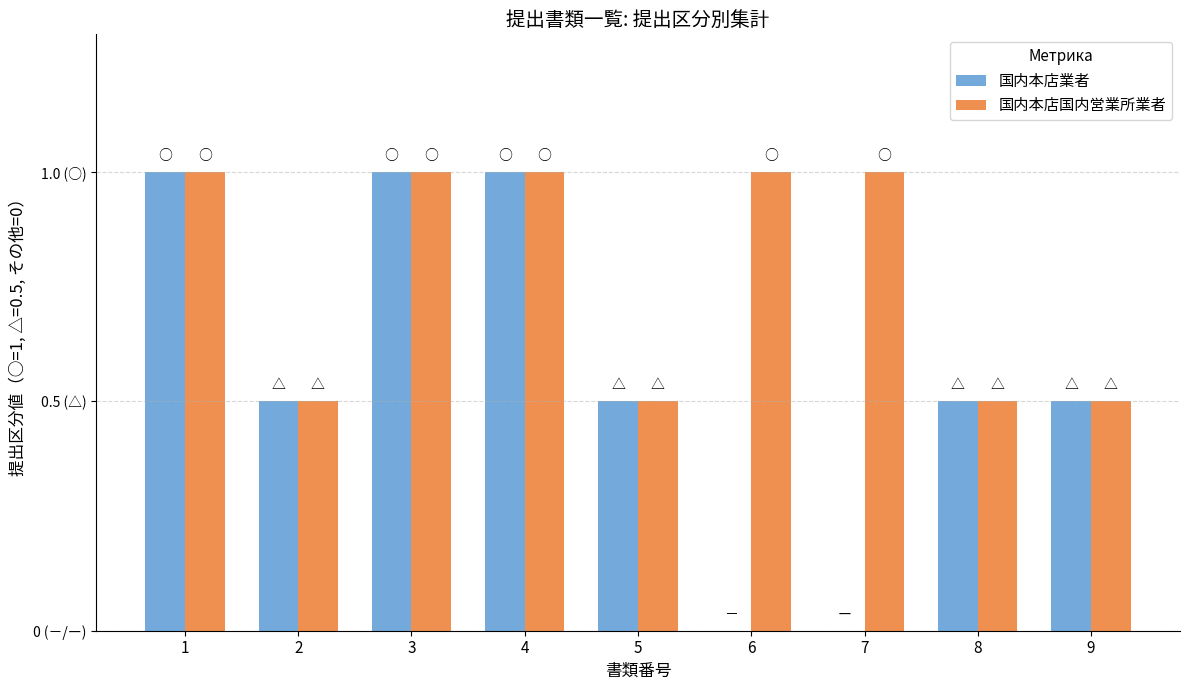

What are all the series names shown in the legend?

国内本店業者, 国内本店国内営業所業者